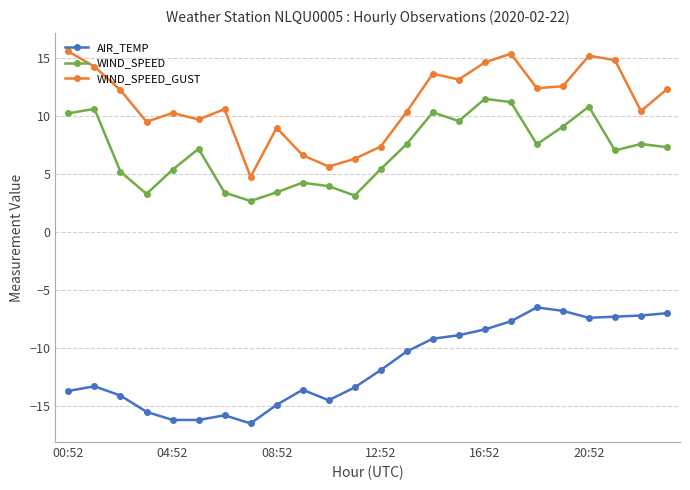

What is the average value of the WIND_SPEED_GUST series?

11.1